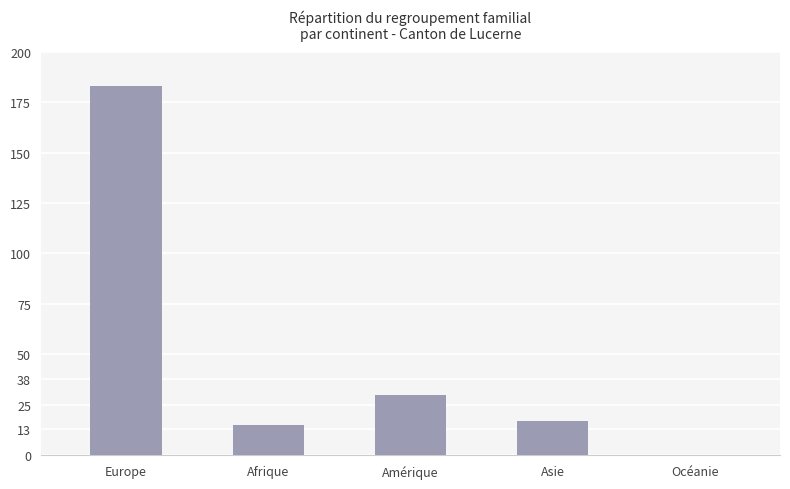

Which label corresponds to the largest value in the chart?

Europe